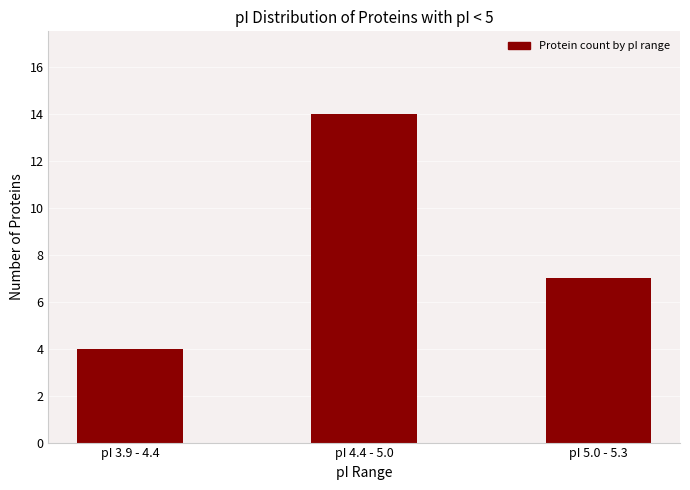

What position from the right is pI 5.0 - 5.3?

1